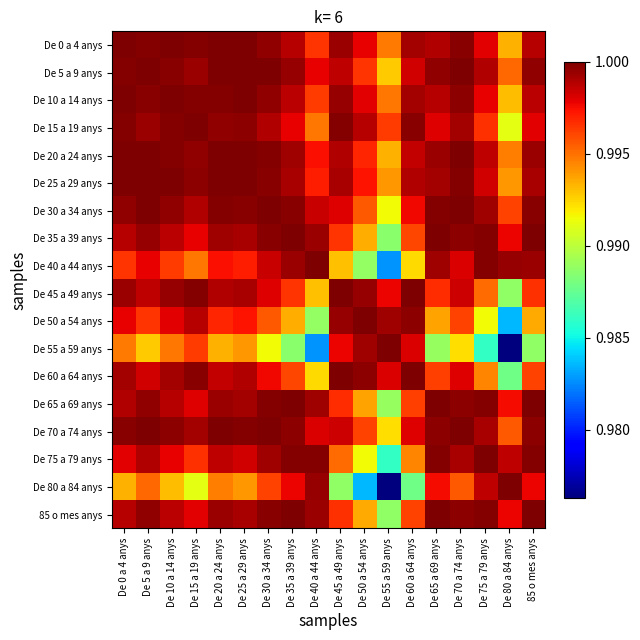

At how many categories does at least one series exceed 0?

18